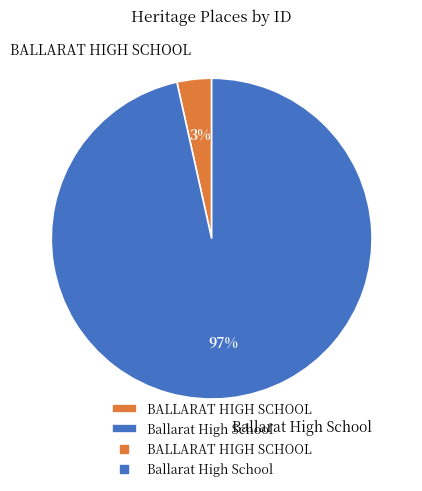

Is there a majority slice in this chart?

Yes